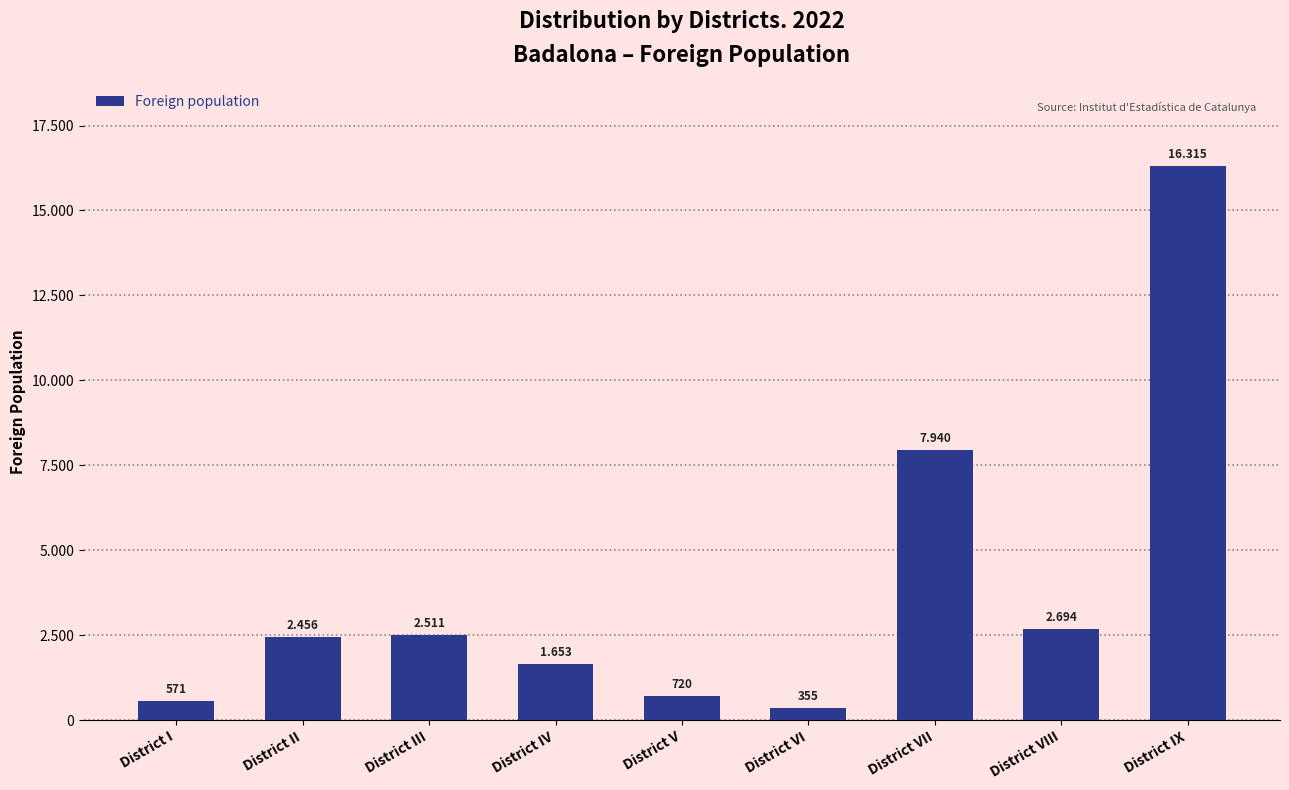

Reading left to right, what are all the values shown in this chart?

571	2456	2511	1653	720	355	7940	2694	16315